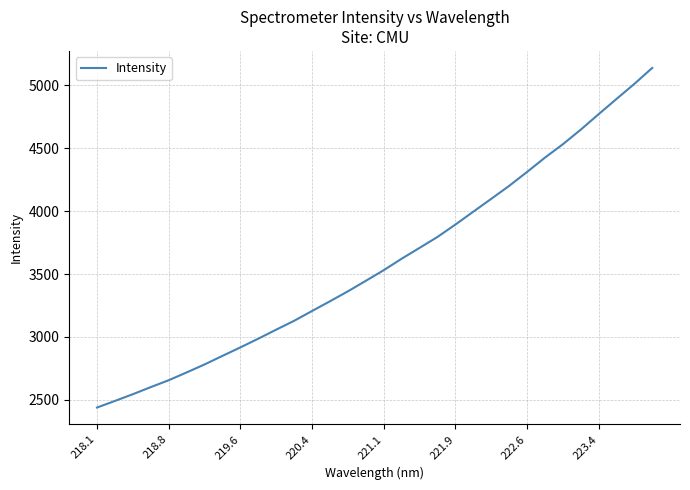

What is the maximum value shown in the chart?

5139.1